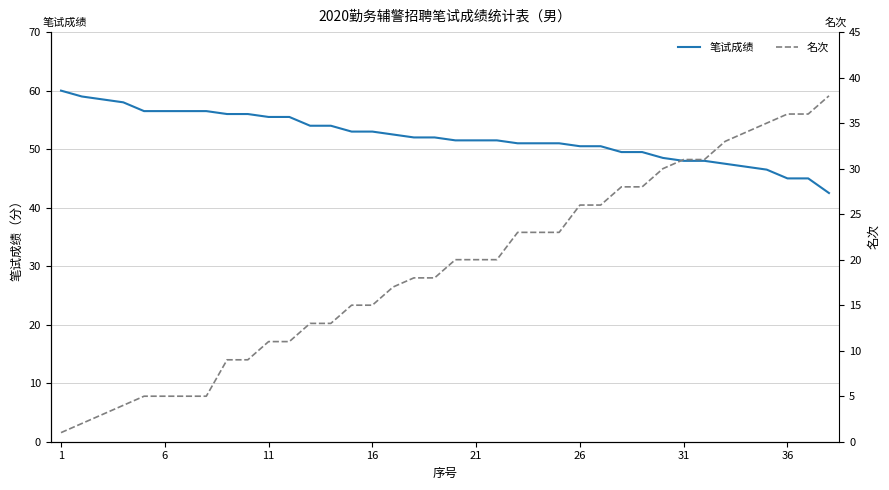

Reading right to left, extract all data points from this chart.

笔试成绩: 42.5	45.0	45.0	46.5	47.0	47.5	48.0	48.0	48.5	49.5	49.5	50.5	50.5	51.0	51.0	51.0	51.5	51.5	51.5	52.0	52.0	52.5	53.0	53.0	54.0	54.0	55.5	55.5	56.0	56.0	56.5	56.5	56.5	56.5	58.0	58.5	59.0	60.0
名次: 38.0	36.0	36.0	35.0	34.0	33.0	31.0	31.0	30.0	28.0	28.0	26.0	26.0	23.0	23.0	23.0	20.0	20.0	20.0	18.0	18.0	17.0	15.0	15.0	13.0	13.0	11.0	11.0	9.0	9.0	5.0	5.0	5.0	5.0	4.0	3.0	2.0	1.0